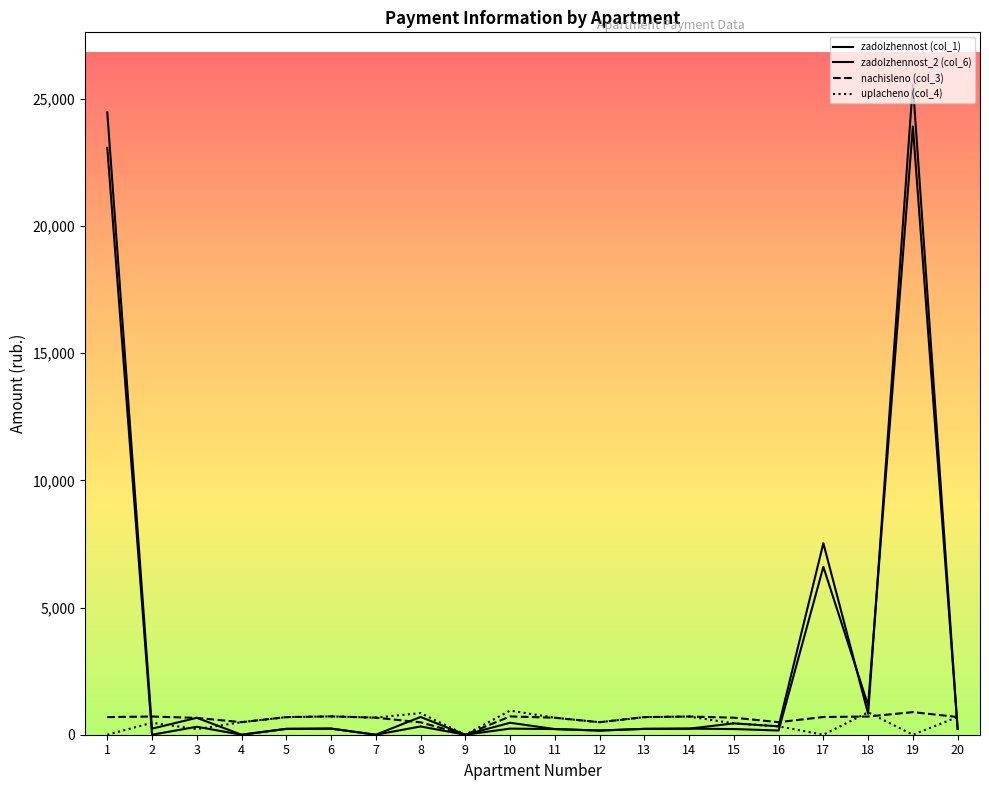

What is the average value of the uplacheno (col_4) series?

499.1